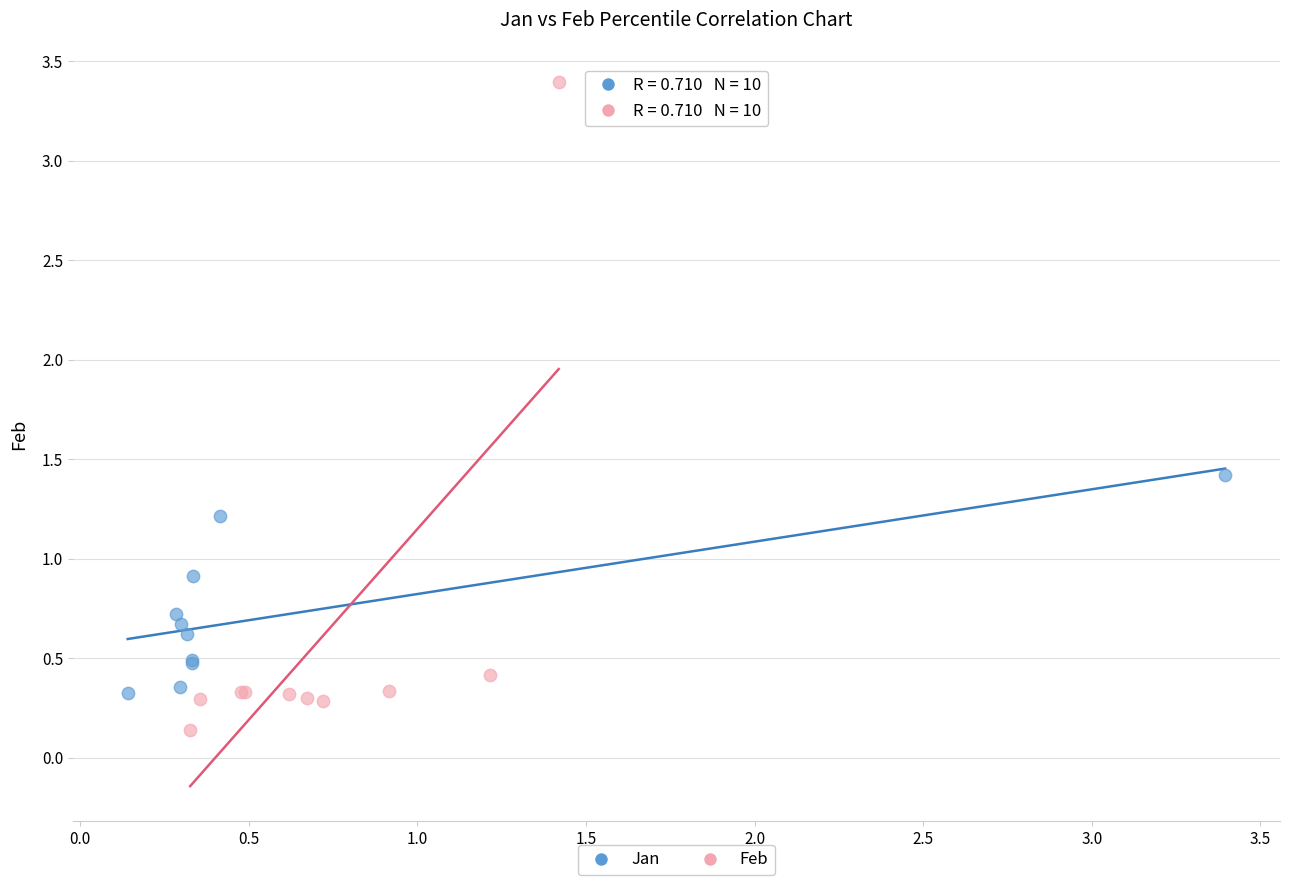

Which series has the widest spread of Y values?

Feb